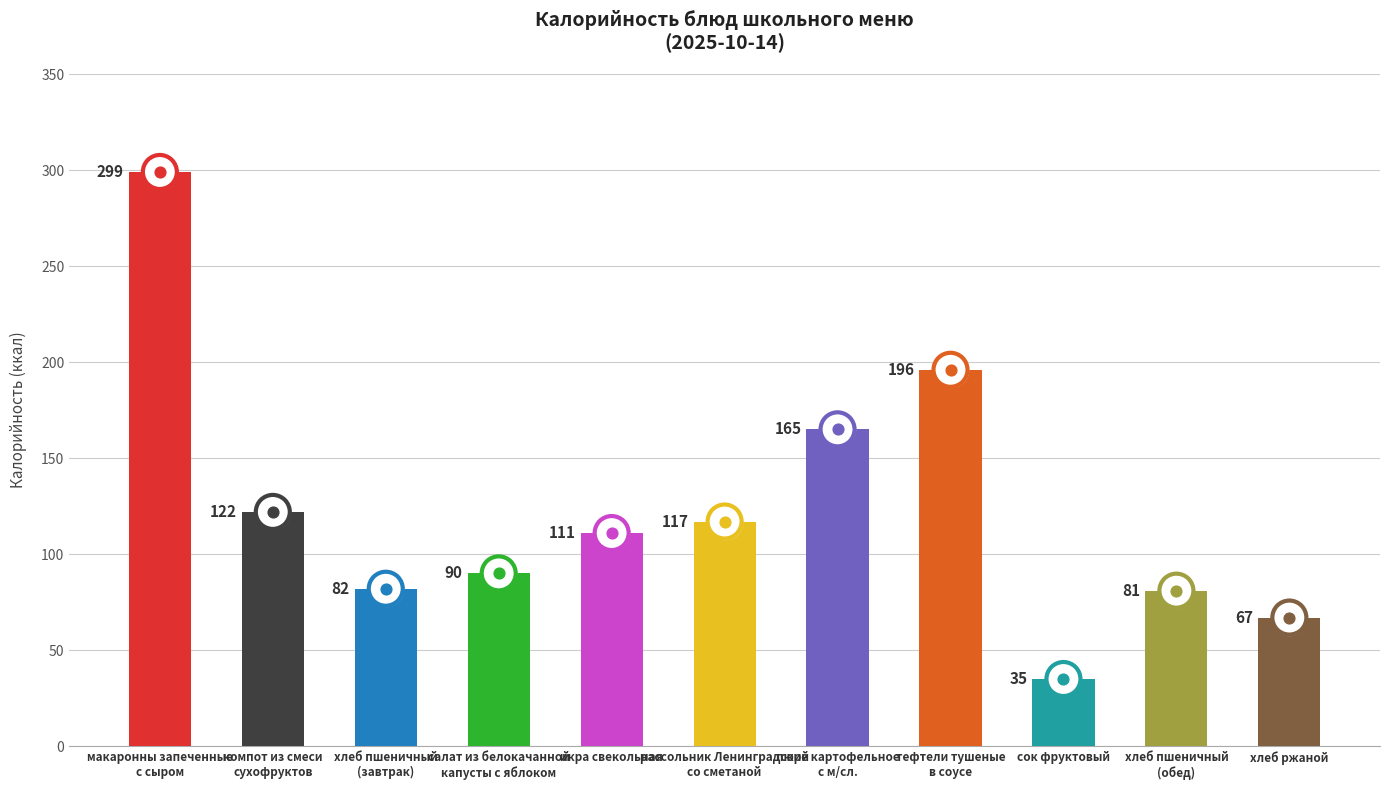

Which has a higher value, компот из смеси
сухофруктов or тефтели тушеные
в соусе?

тефтели тушеные
в соусе